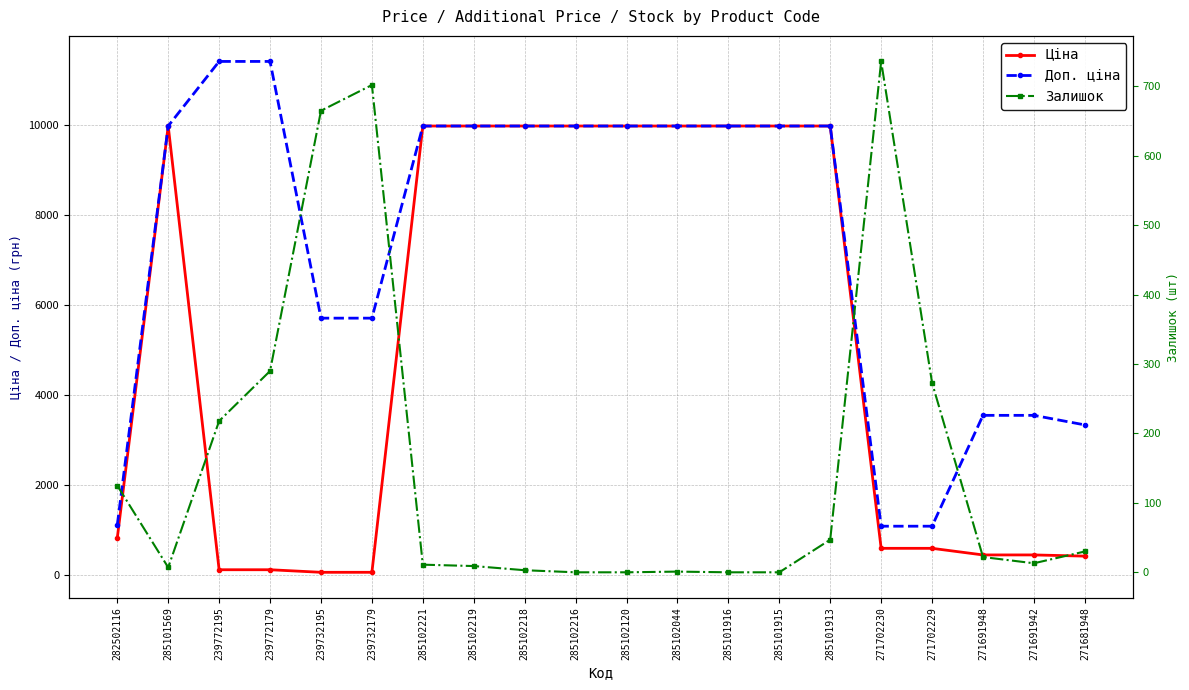

What is the sum of all Залишок values?

3152.0